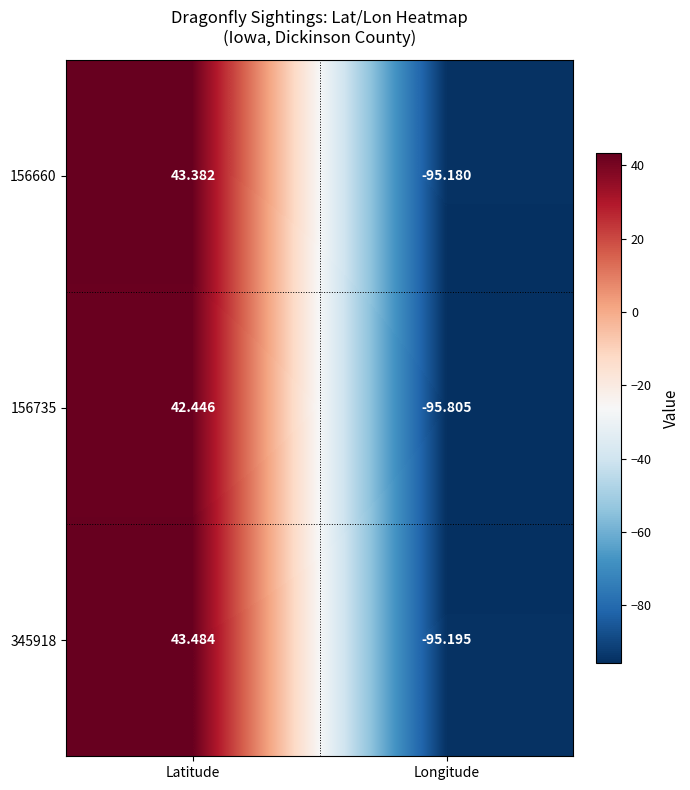

At which category is the sum across all series the highest?

Latitude